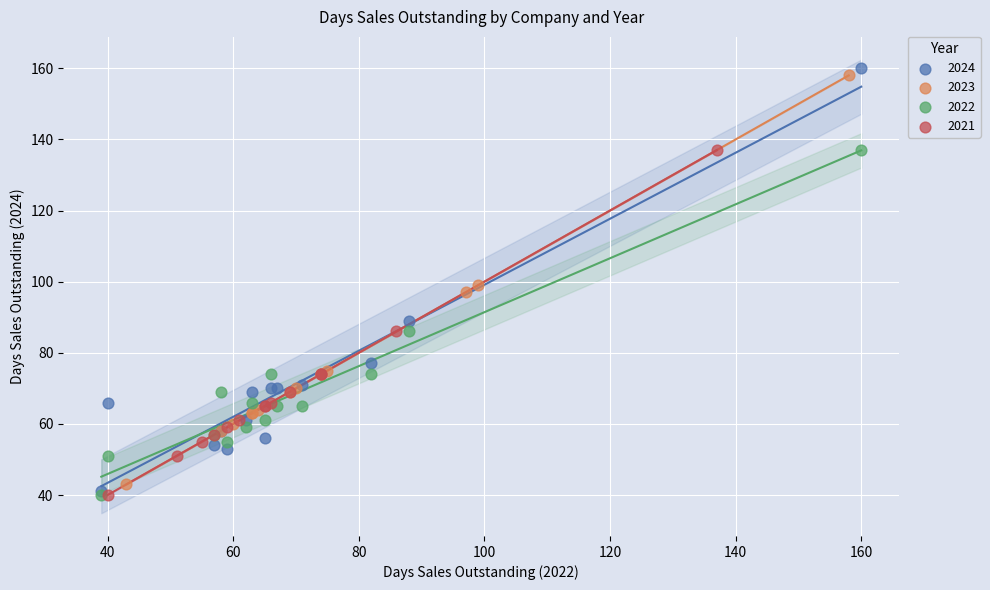

Which series has the largest Y range (max minus min)?

2024